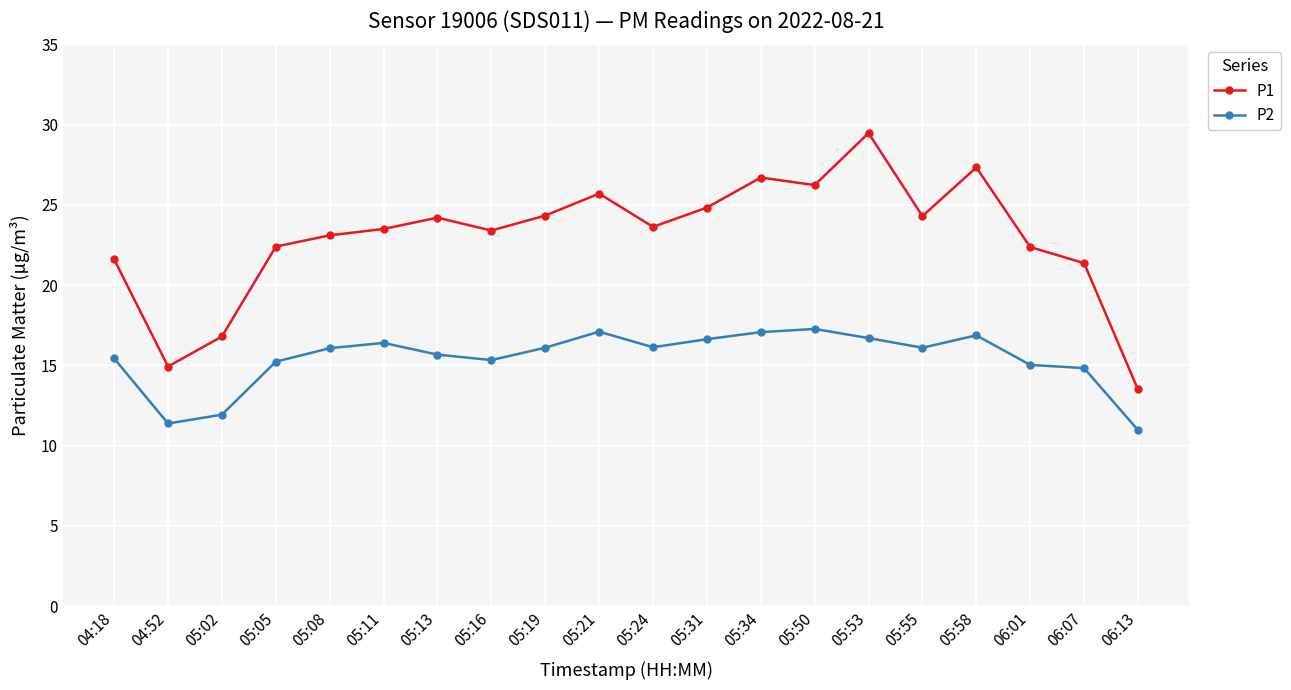

At which category is the sum across all series the highest?

05:53